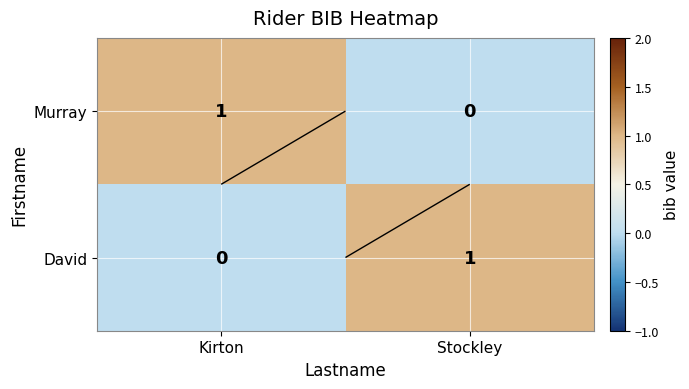

What is the difference between the maximum and minimum values in the Murray series?

1